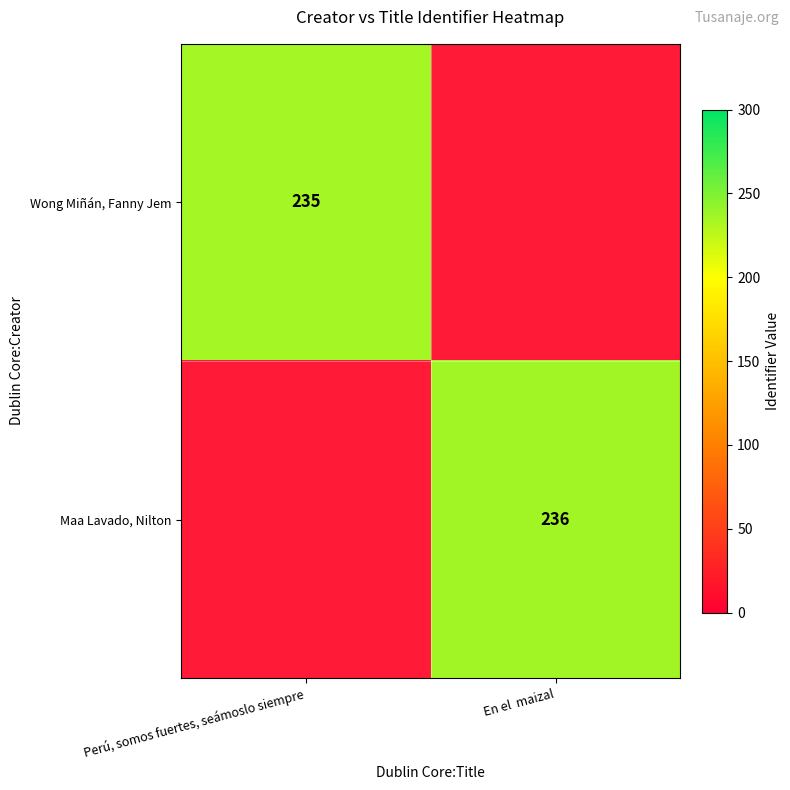

Which has a higher value, Perú, somos fuertes, seámoslo siempre or En el  maizal?

Perú, somos fuertes, seámoslo siempre